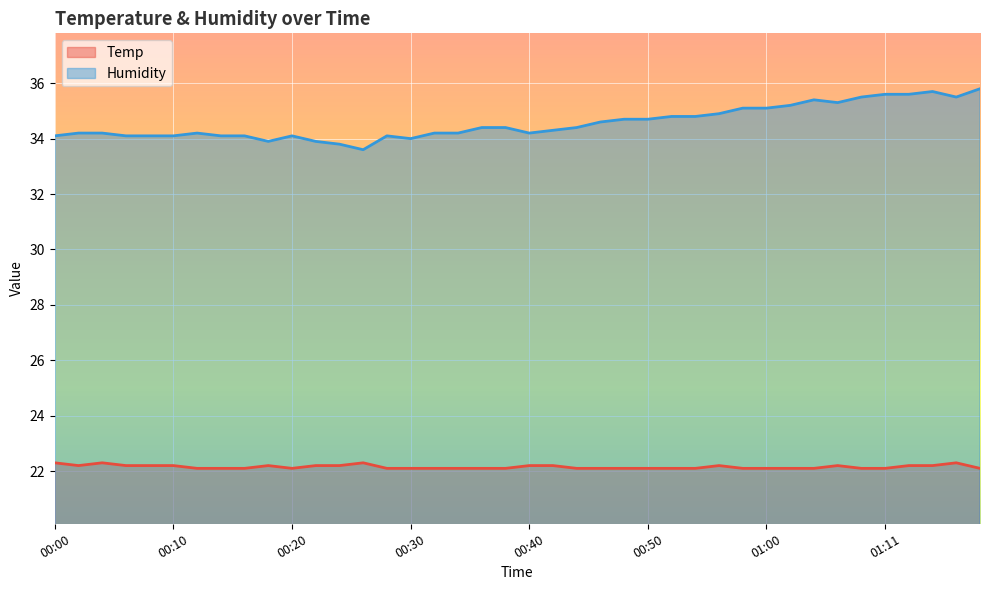

At how many categories does at least one series exceed 23?

40